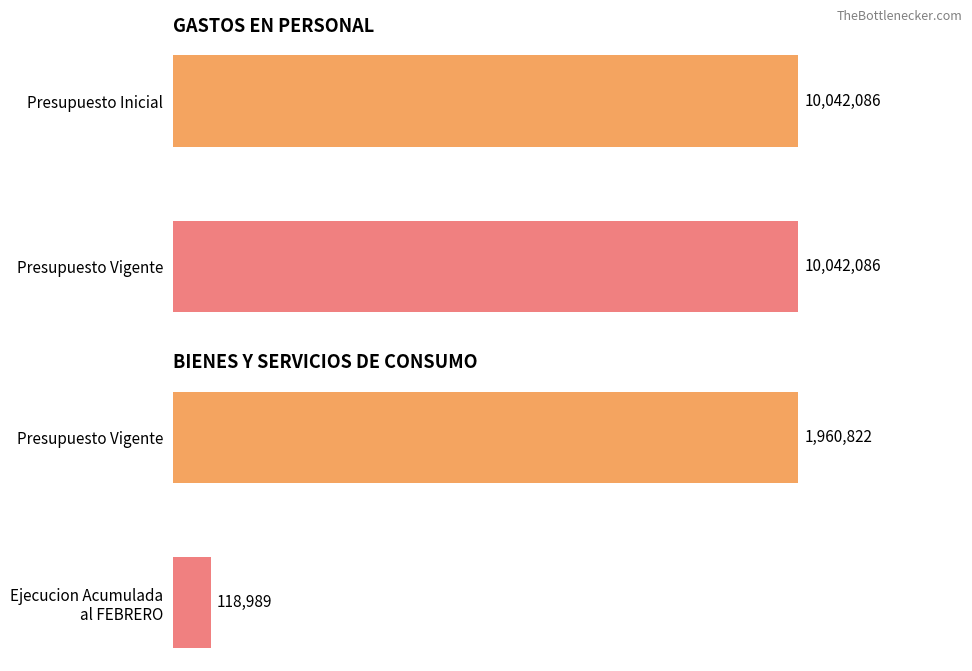

Which series has the largest total across all categories?

Presupuesto Vigente